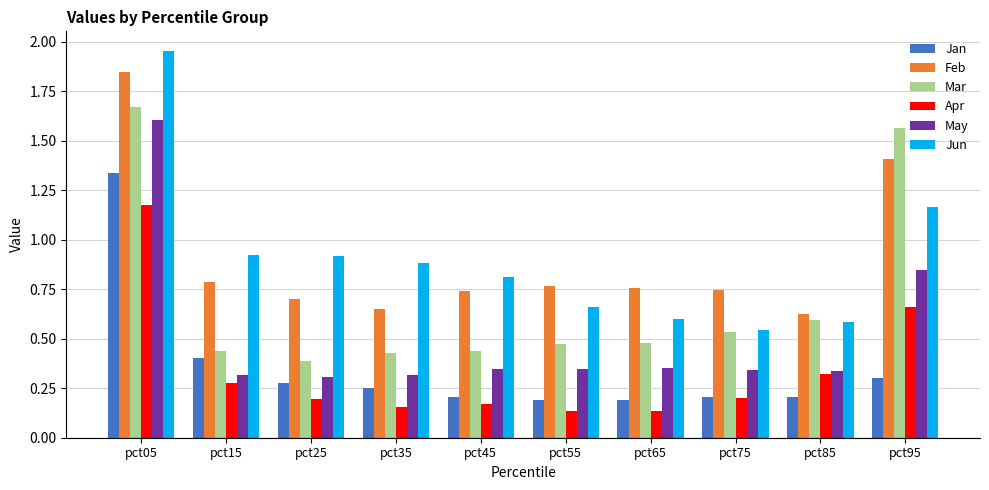

How many Feb values are between 0 and 1?

8